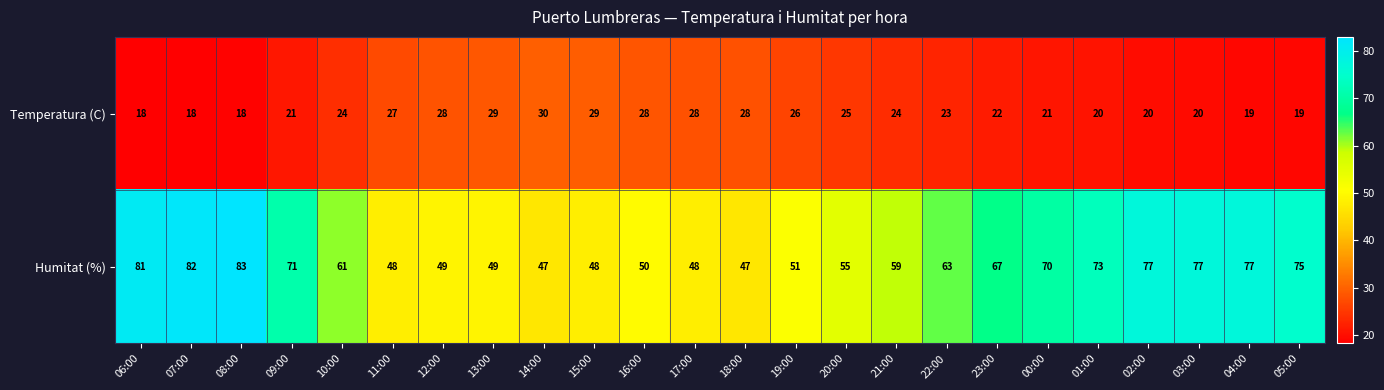

At which label does Temperatura (C) reach its peak?

14:00